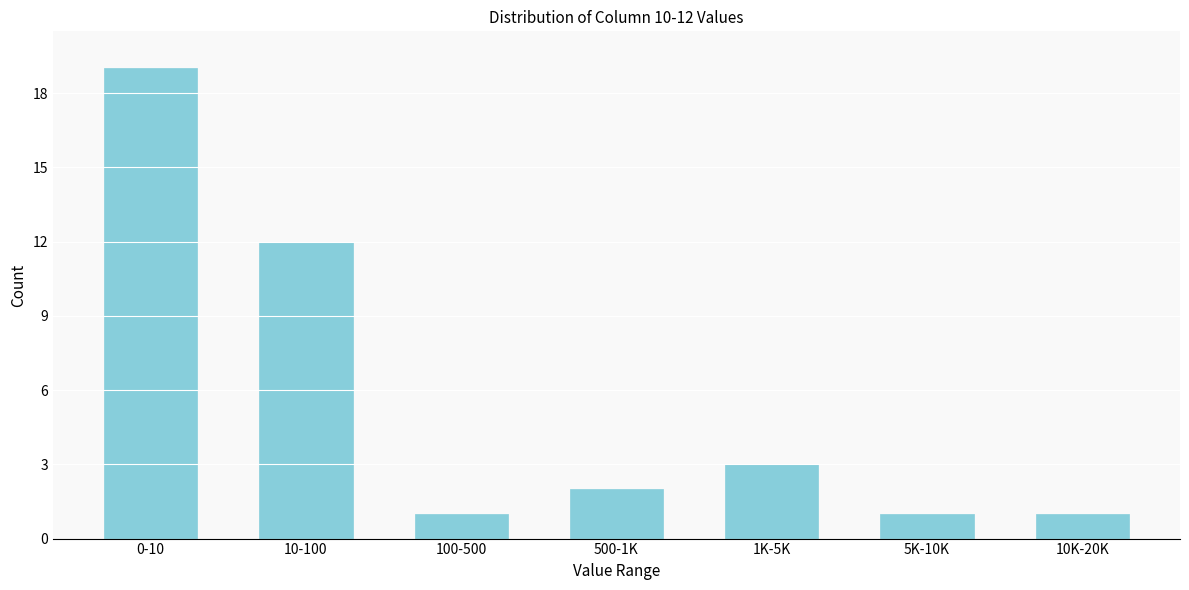

Reading left to right, list all the values displayed in this chart.

0-10=19	10-100=12	100-500=1	500-1K=2	1K-5K=3	5K-10K=1	10K-20K=1